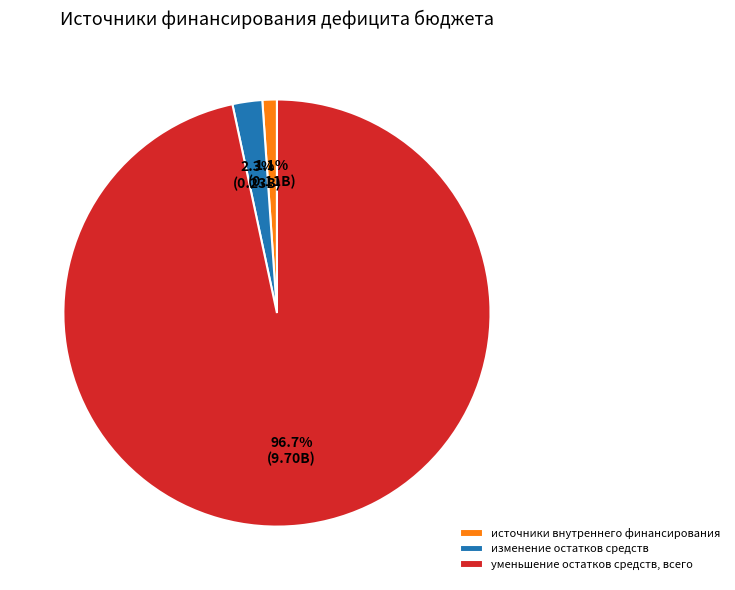

Do источники внутреннего финансирования and изменение остатков средств together represent more than half of the pie?

No